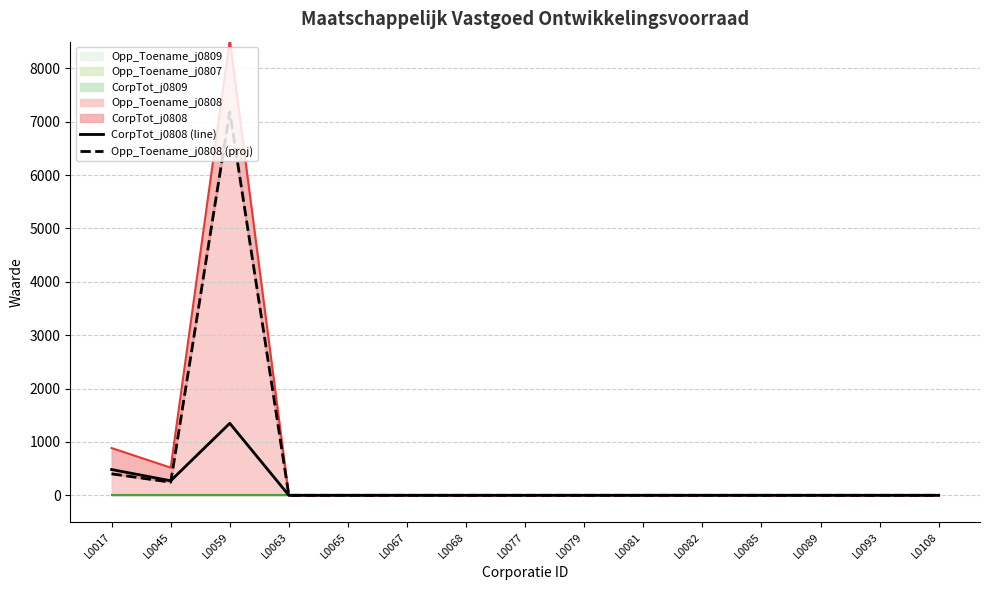

What is the highest value of the CorpTot_j0808 (line) series?

1349